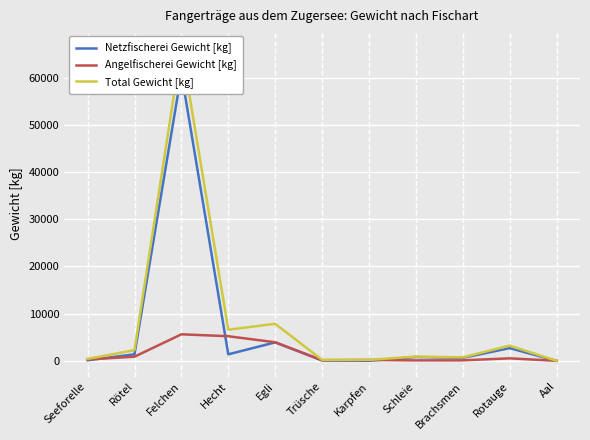

Is it true that Netzfischerei Gewicht [kg] equals 5 at Aal?

False